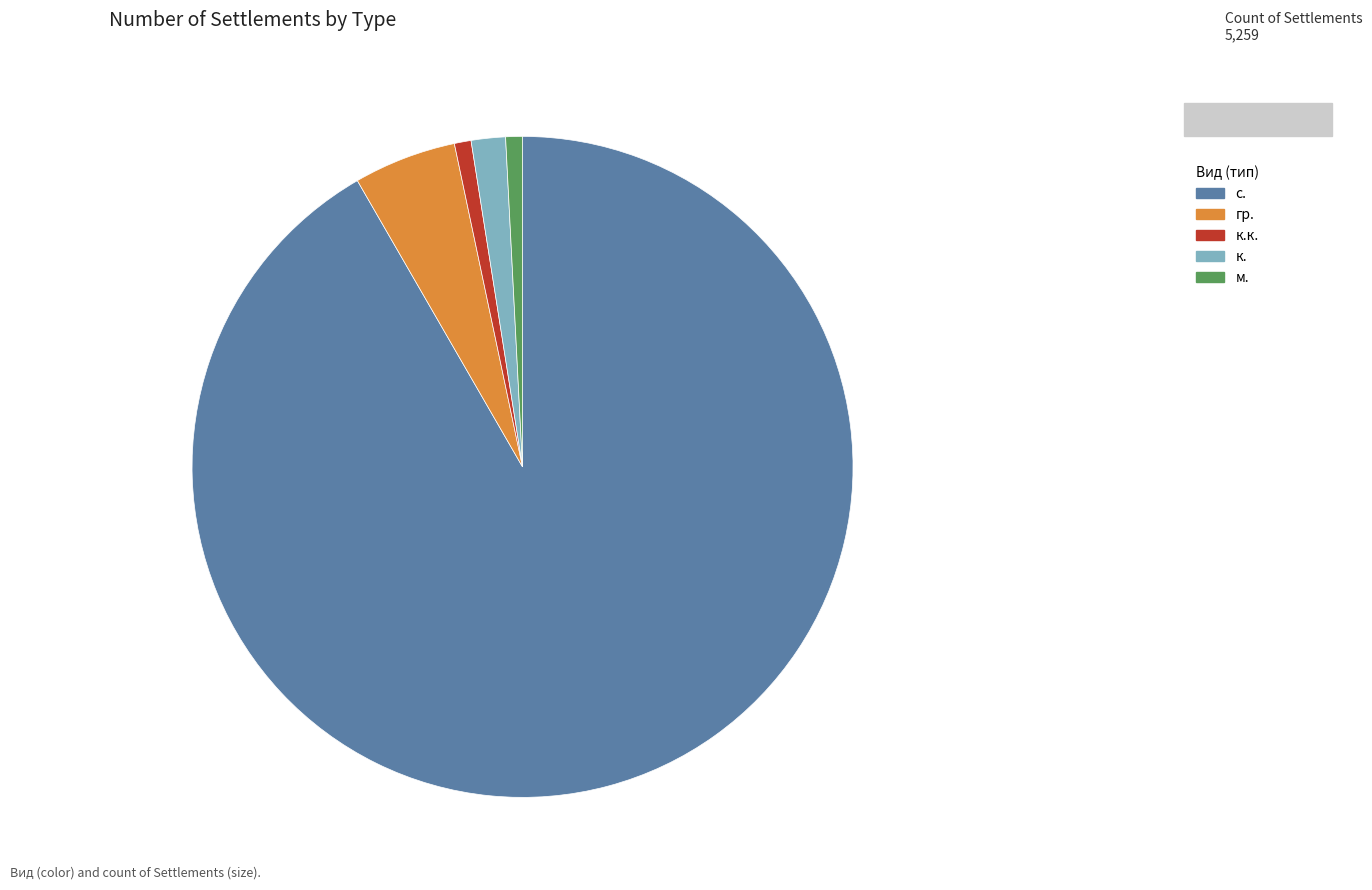

Is there any slice that represents more than half of the pie?

Yes